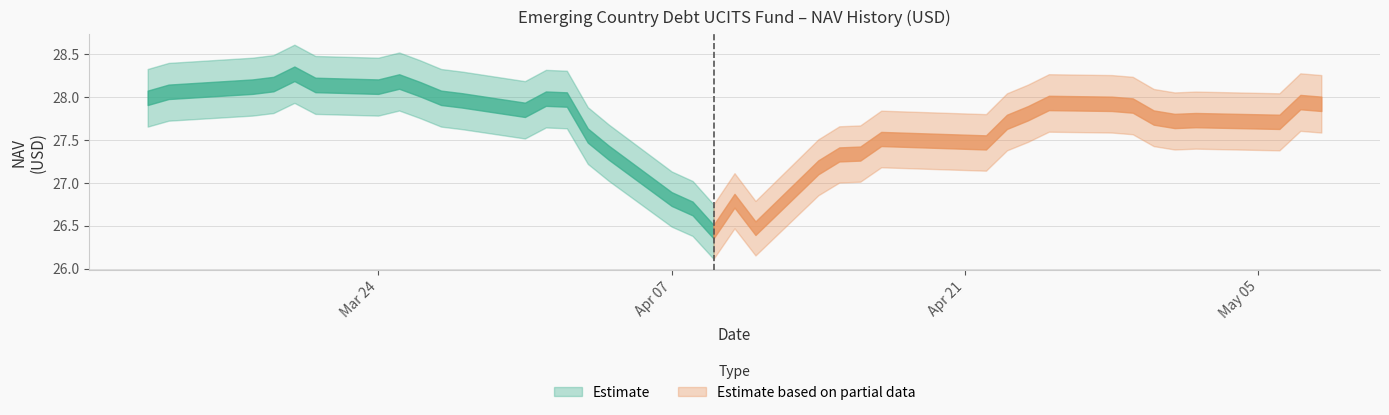

How many lines are shown in the chart?

1